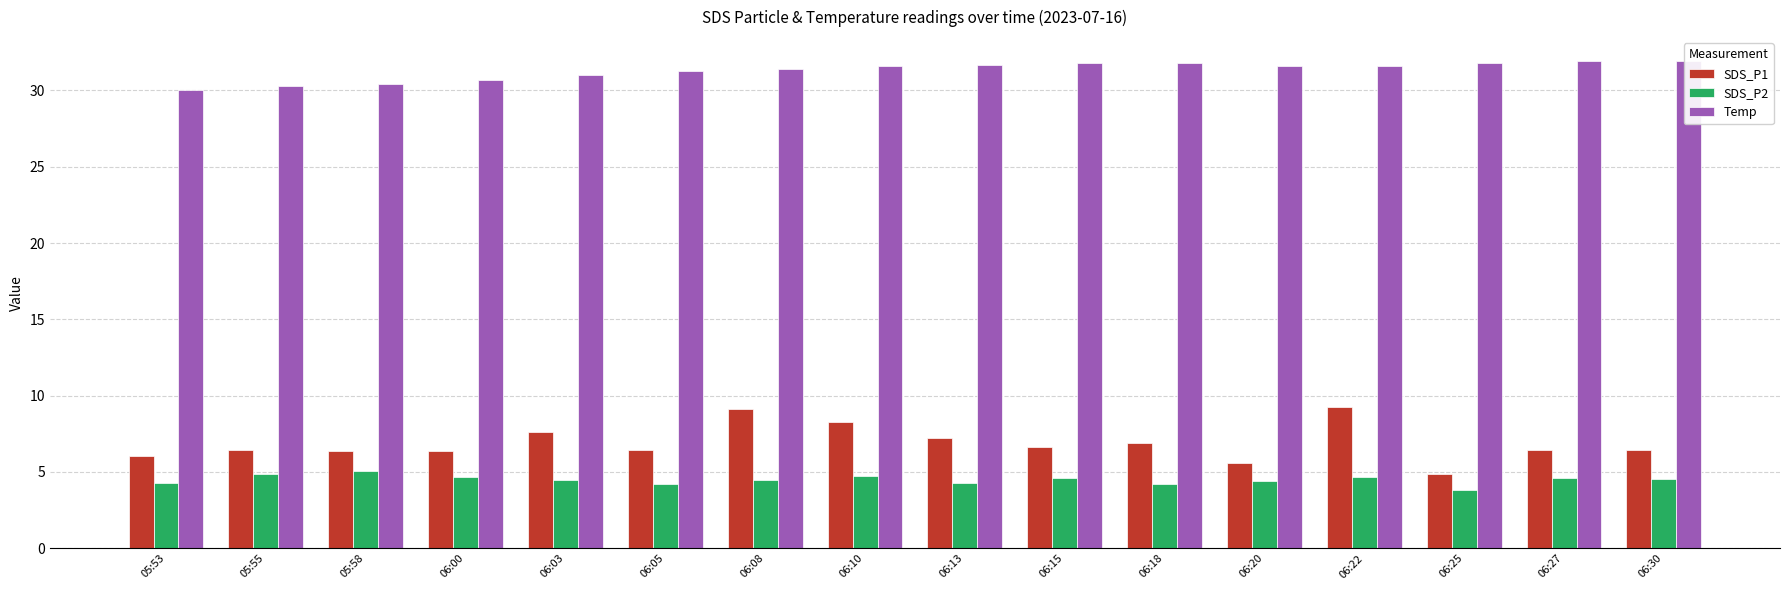

Between 06:00 and 06:08, which series saw the biggest shift?

SDS_P1